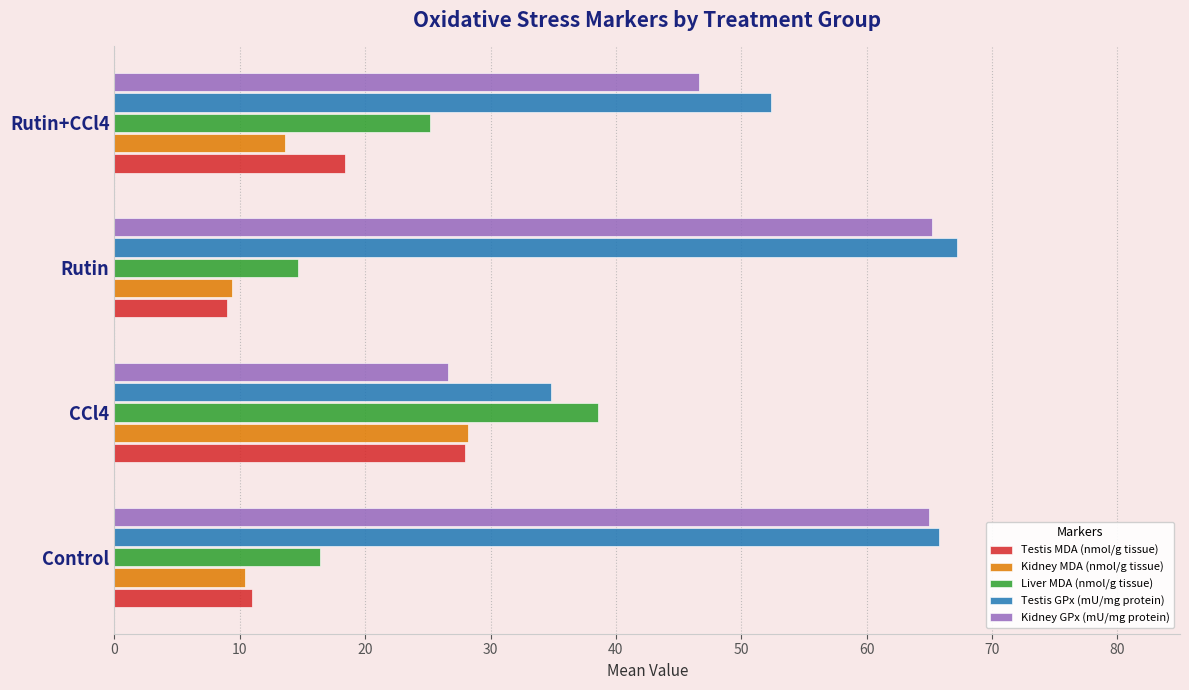

Which series has the largest range (max minus min)?

Kidney GPx (mU/mg protein)